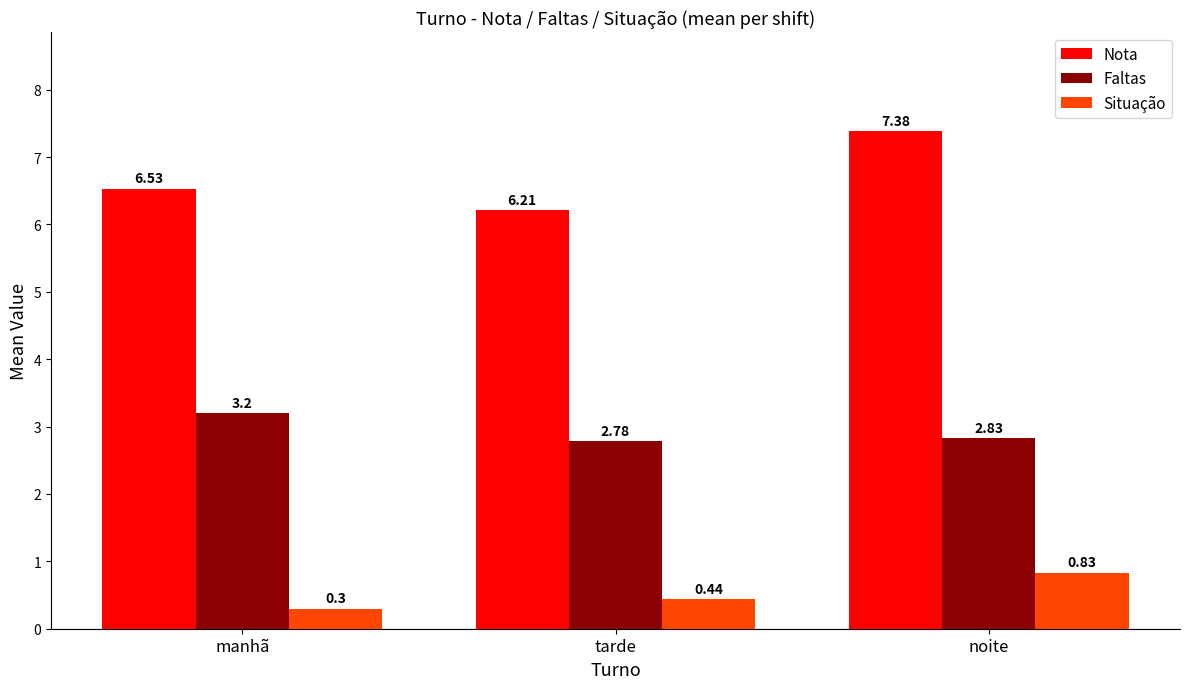

Which series has the widest spread of values?

Nota